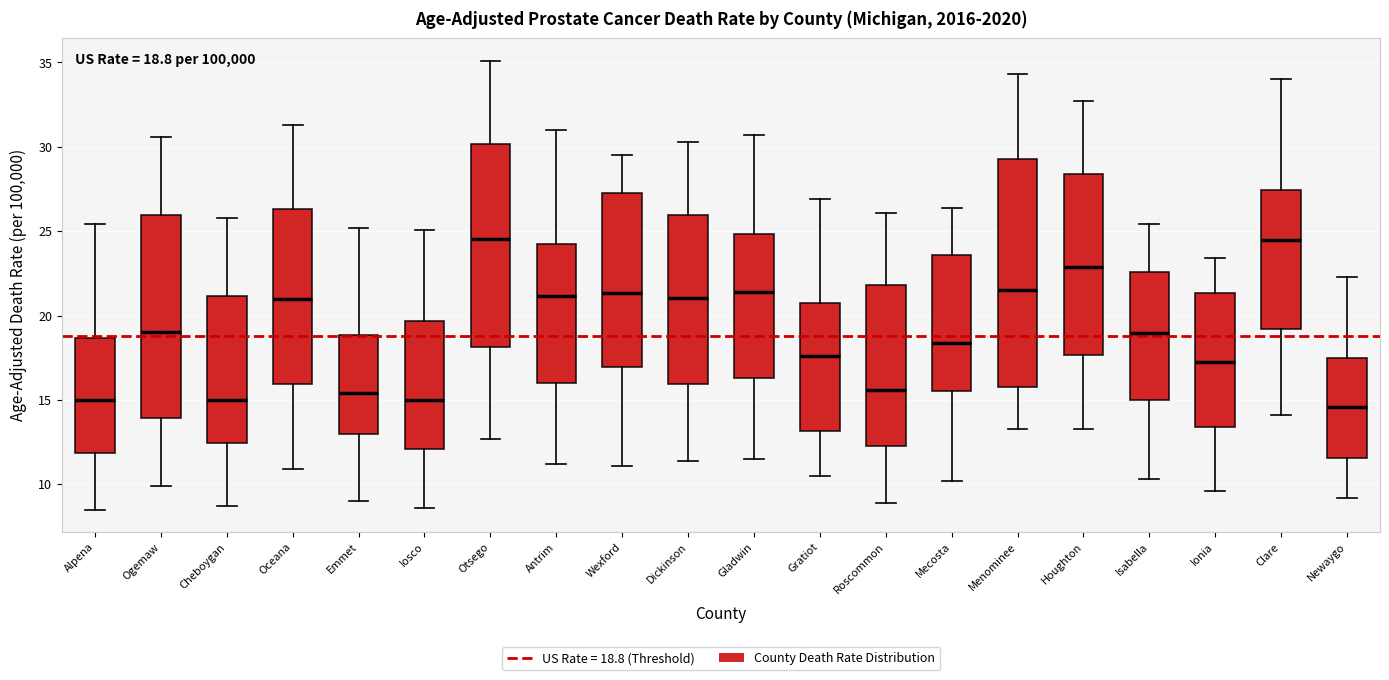

Which box is the tallest, from its lower edge to its upper edge?

Menominee